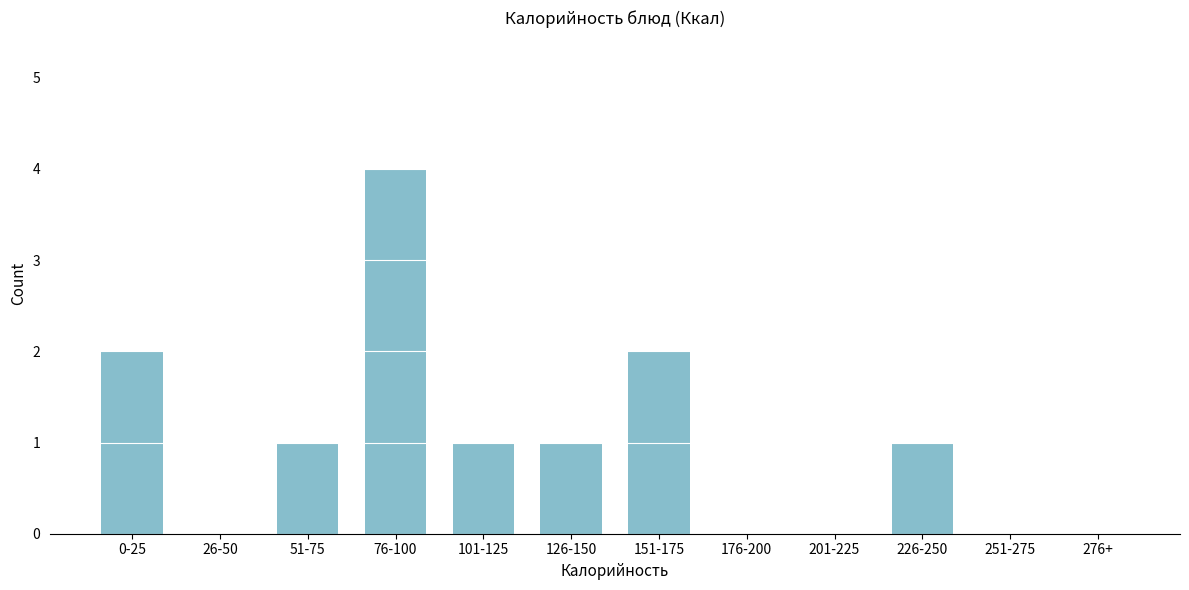

Reading left to right, transcribe all the data shown in this chart.

0-25=2	26-50=0	51-75=1	76-100=4	101-125=1	126-150=1	151-175=2	176-200=0	201-225=0	226-250=1	251-275=0	276+=0